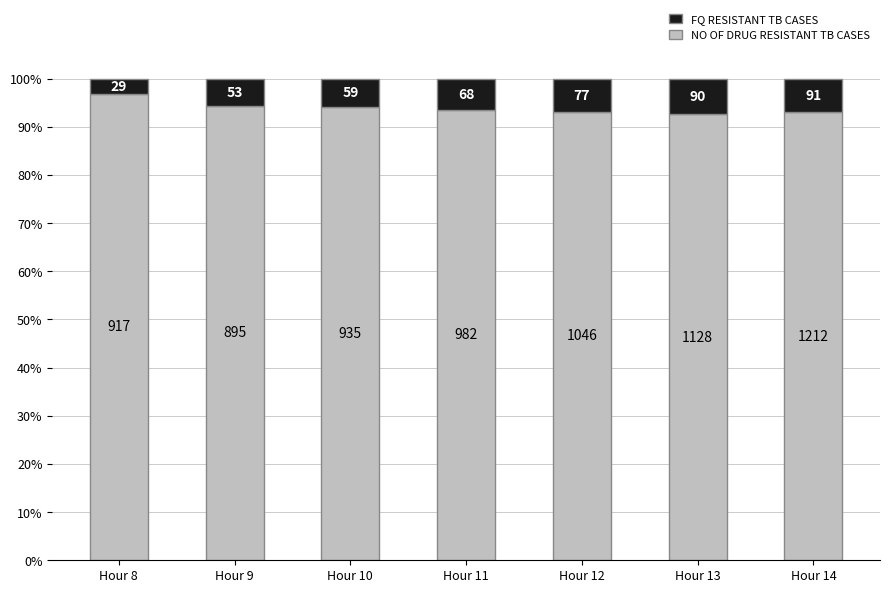

Rank the series at Hour 11 from highest to lowest value.

NO OF DRUG RESISTANT TB CASES, FQ RESISTANT TB CASES